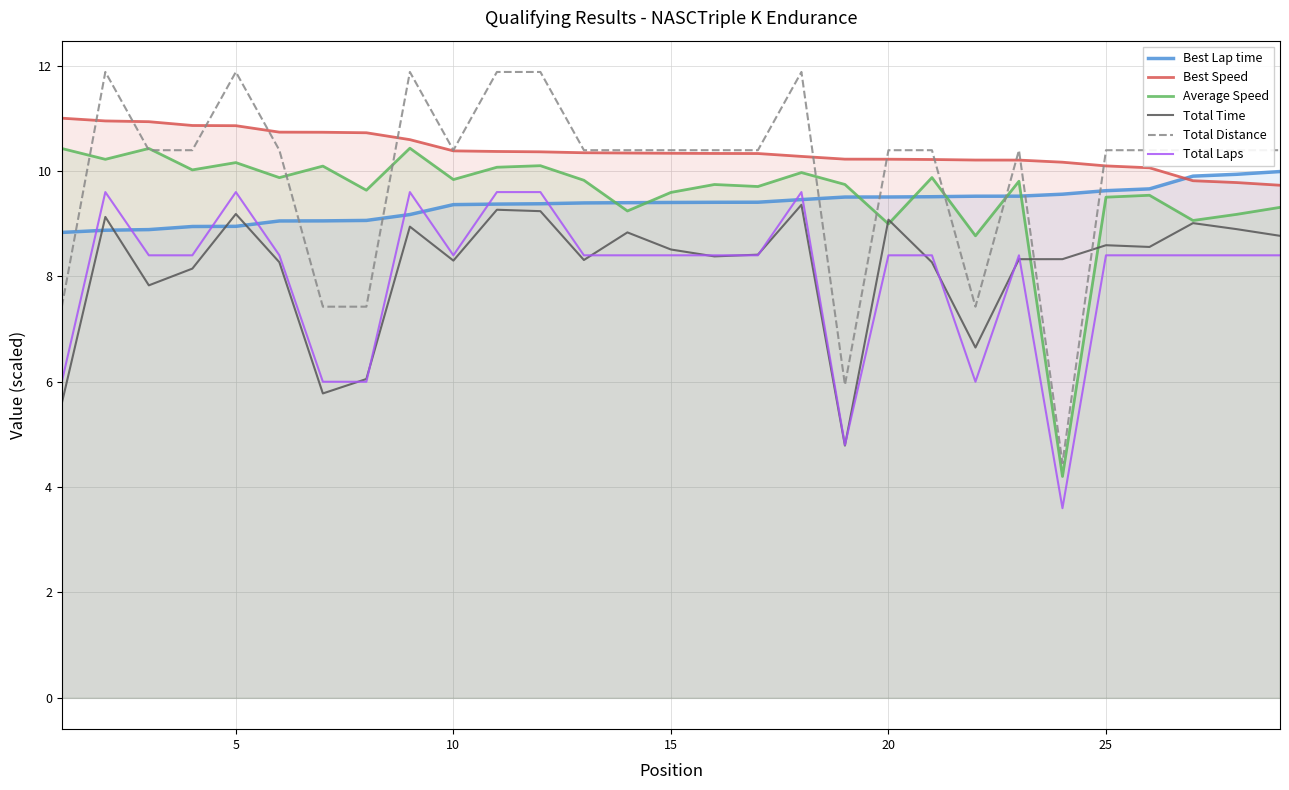

What is the minimum value shown in the chart?

3.6